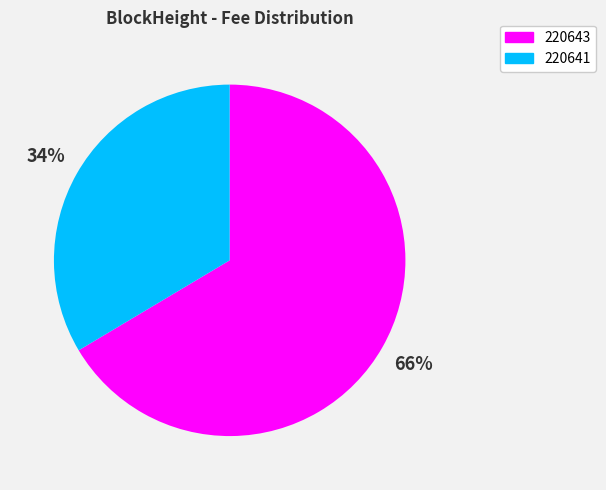

Is the sum of 220641 and 220643 greater than half?

Yes